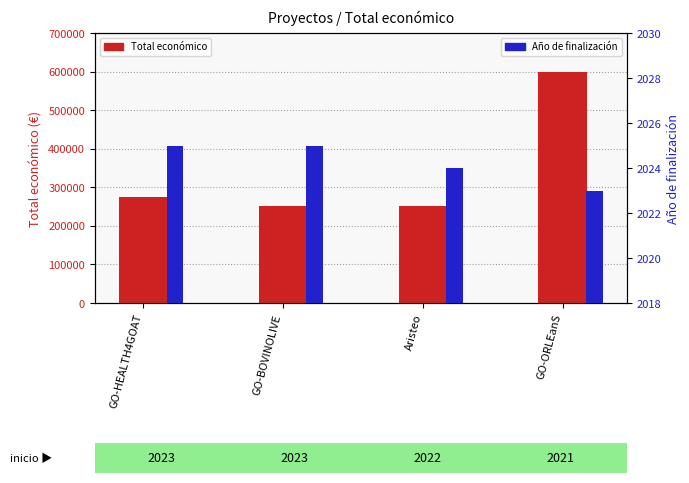

At which label does Año de finalización reach its minimum?

GO-ORLEanS